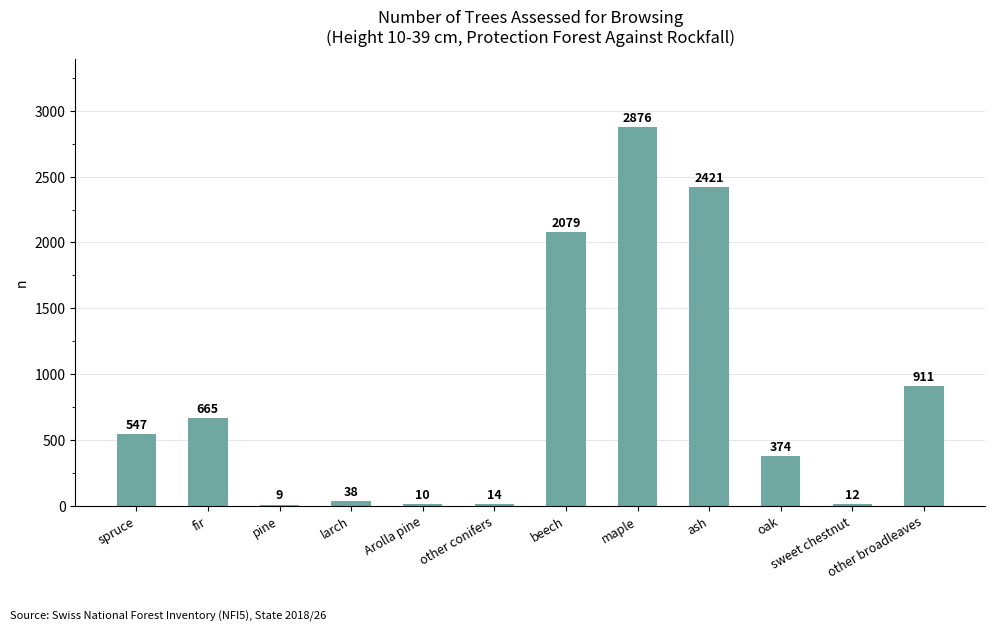

Where is the data nearest to the value 1442?

other broadleaves